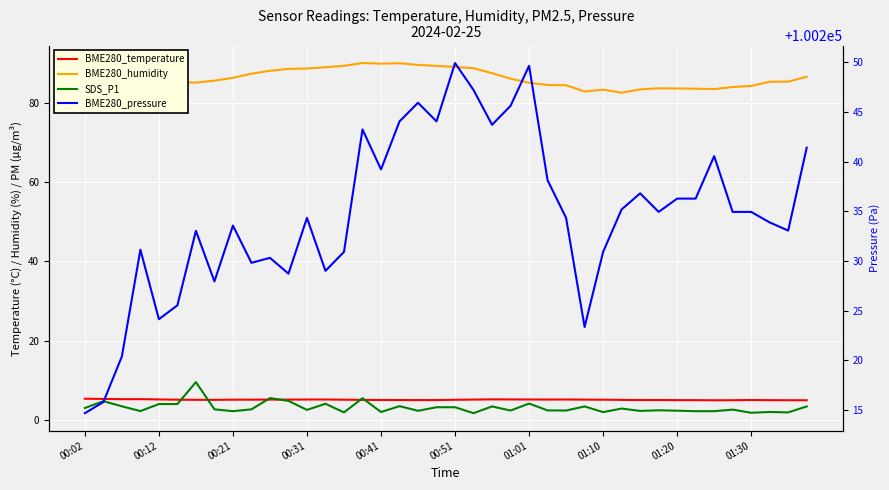

What are all the series names shown in the legend?

BME280_temperature, BME280_humidity, SDS_P1, BME280_pressure